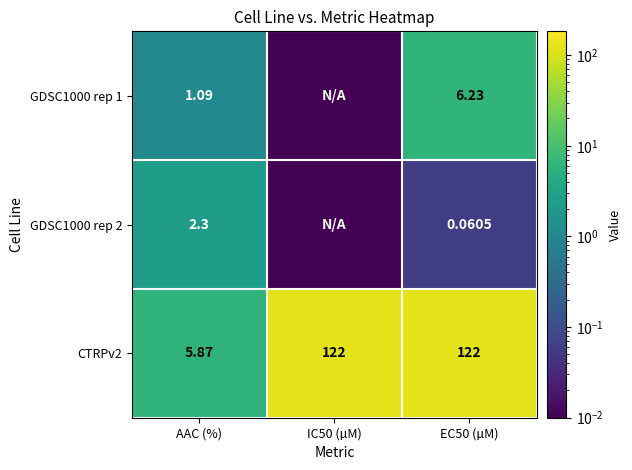

What is the sum of all GDSC1000 rep 1 values?

7.3